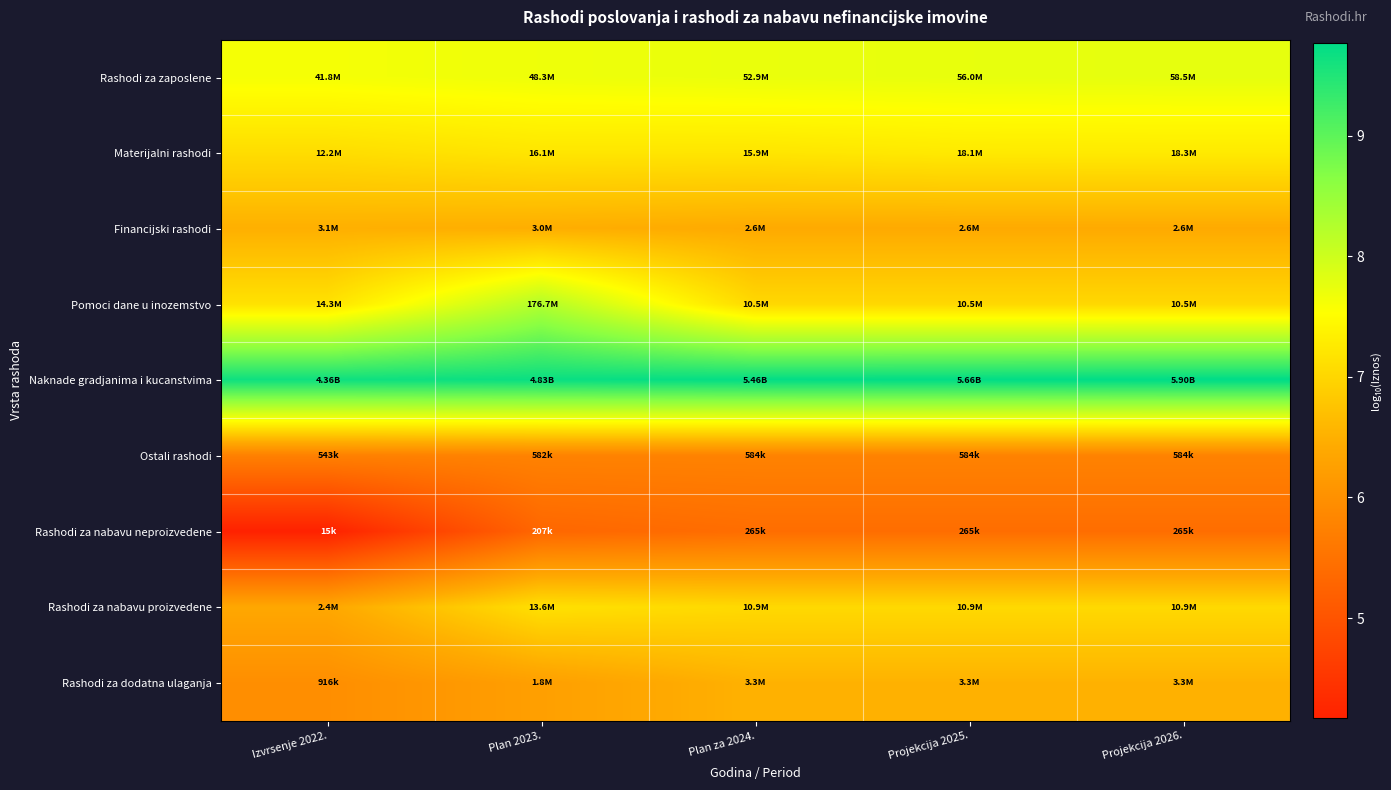

At how many categories does at least one series exceed 6?

5